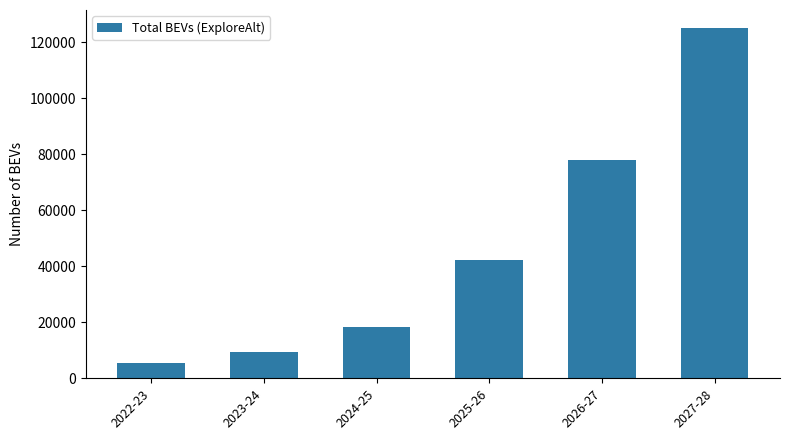

Reading left to right, extract all data points from this chart.

2022-23=5496.4	2023-24=9405.1	2024-25=18177.8	2025-26=42224.3	2026-27=77834.7	2027-28=125302.1